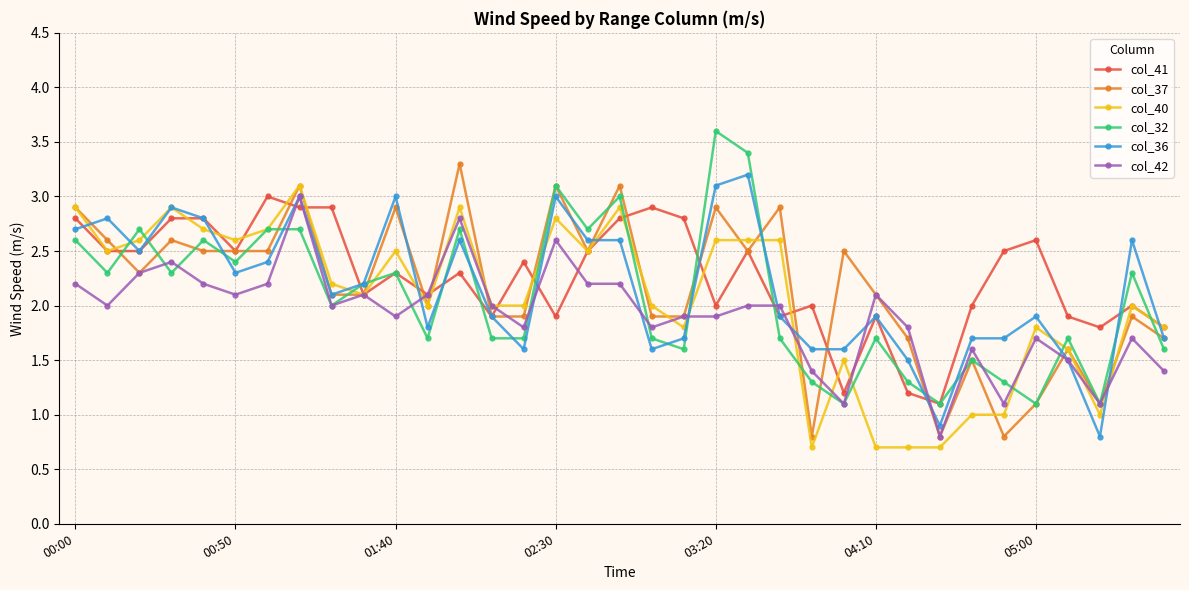

After their last crossing, which series has the higher values: col_32 or col_37?

col_37